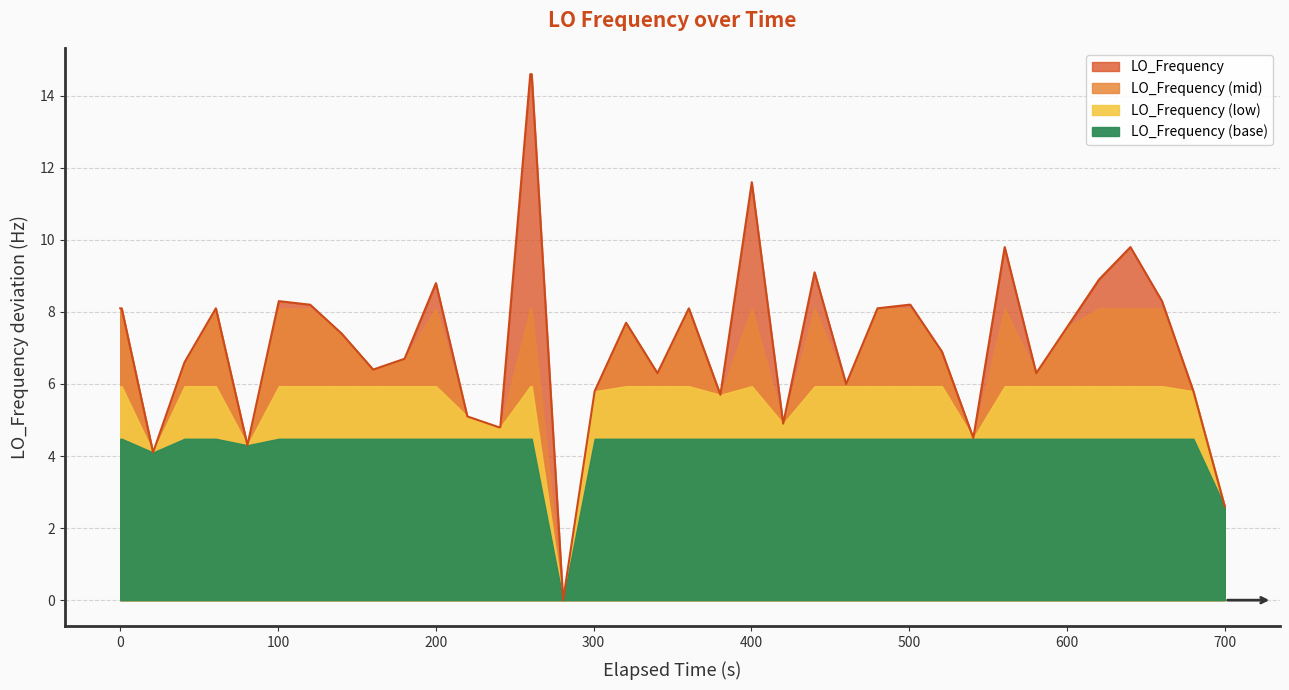

What is the sum of all values?

289.2